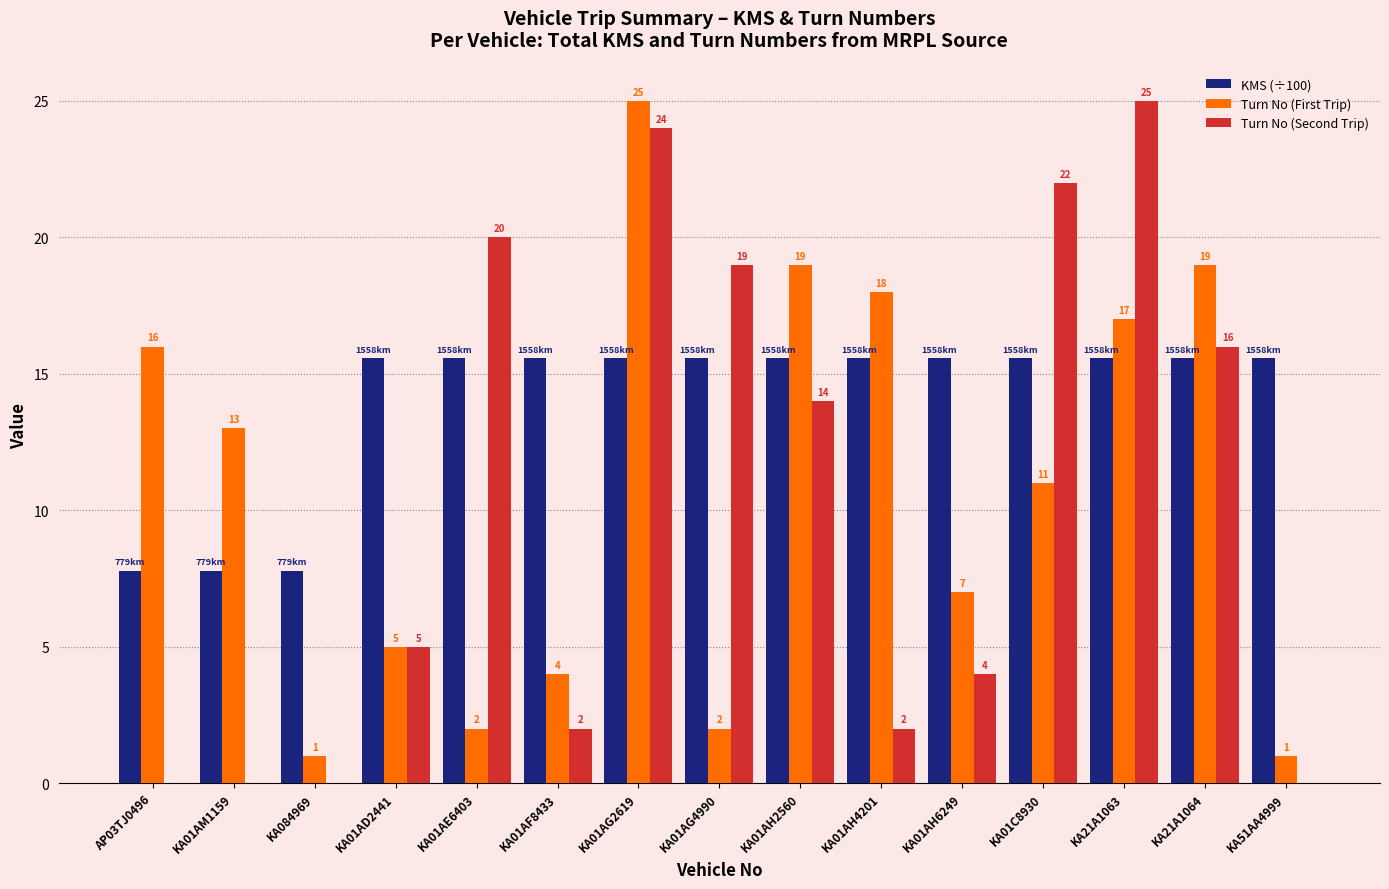

At which label does Turn No (First Trip) first exceed 11?

AP03TJ0496